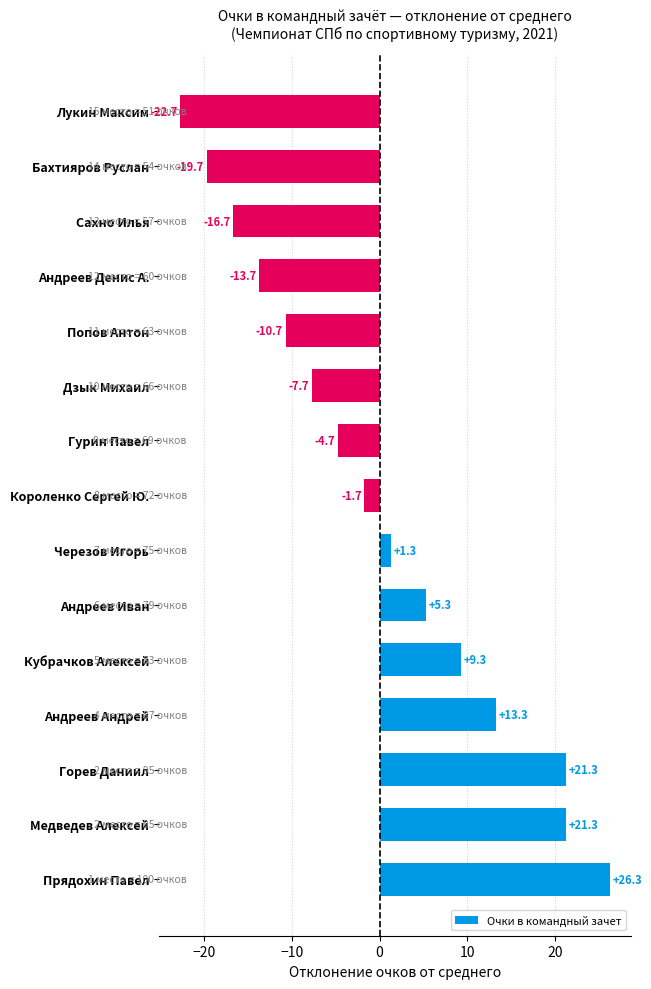

What is the difference between the values at Горев Даниил and Сахно Илья?

38.0